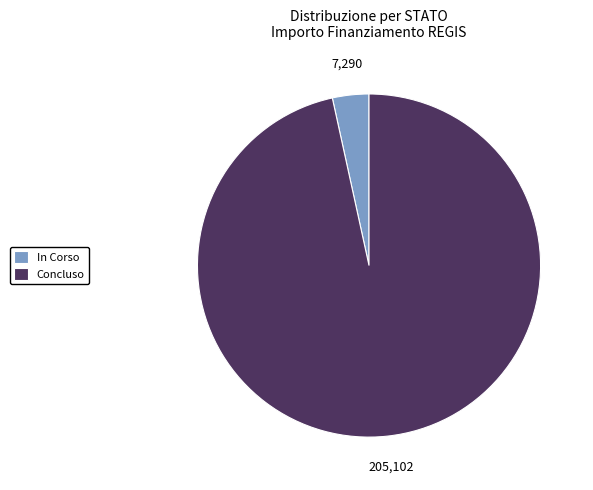

Count the number of slices in the pie.

2